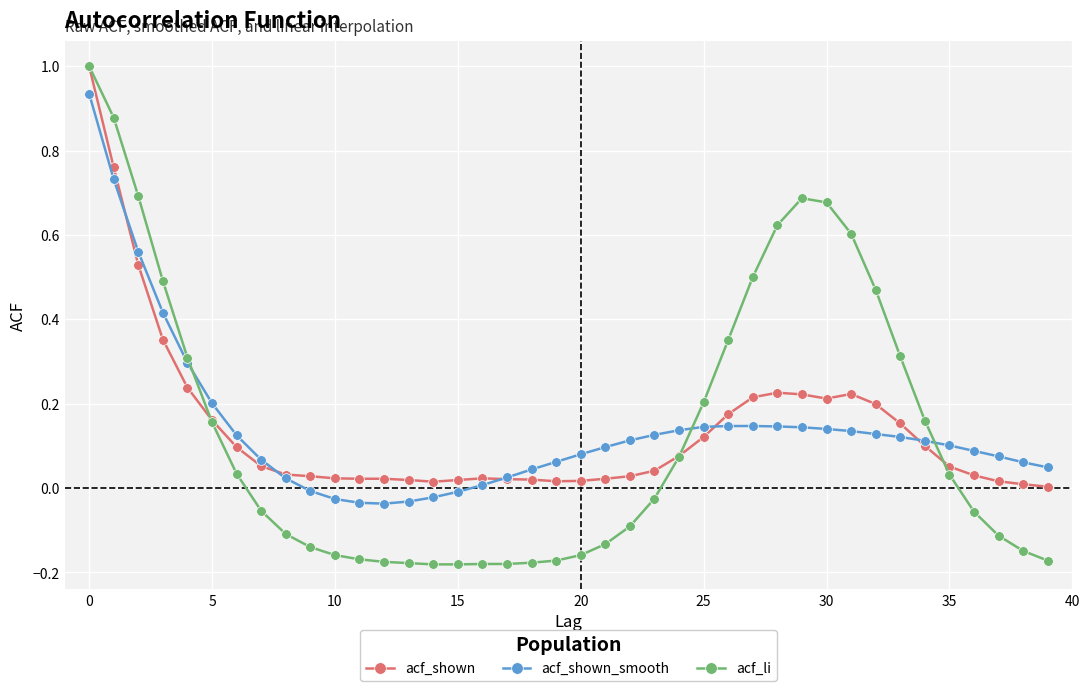

What is the highest value of the acf_li series?

1.0